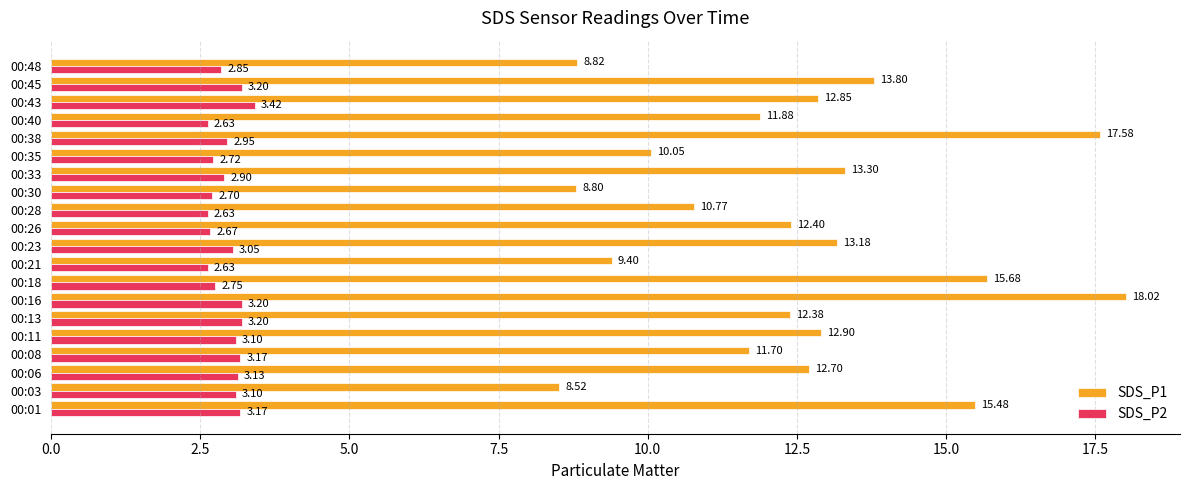

Which series changed the most between 00:03 and 00:21?

SDS_P1